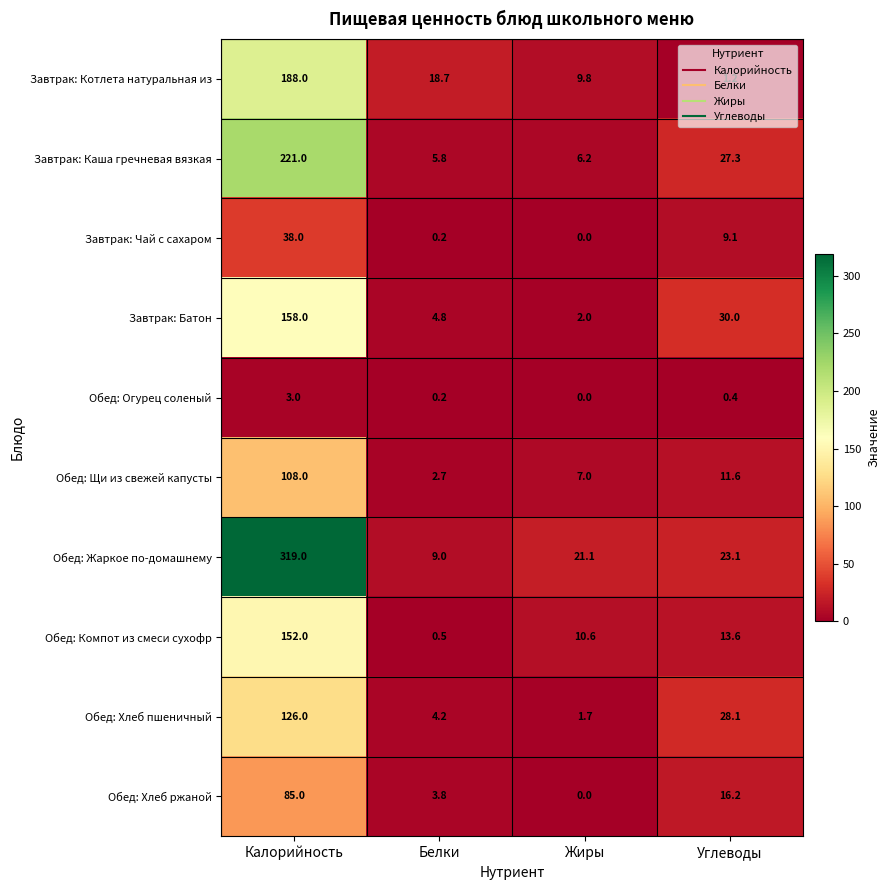

The Обед: Компот из смеси сухофр series shows 10.6 at Жиры. True or false?

True